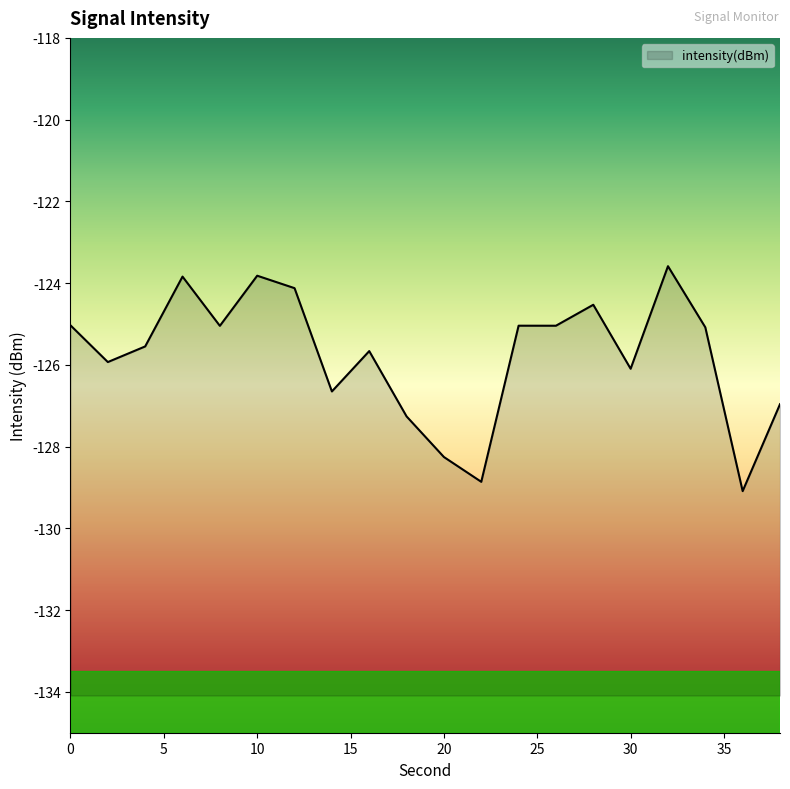

Where is the first local maximum?

6